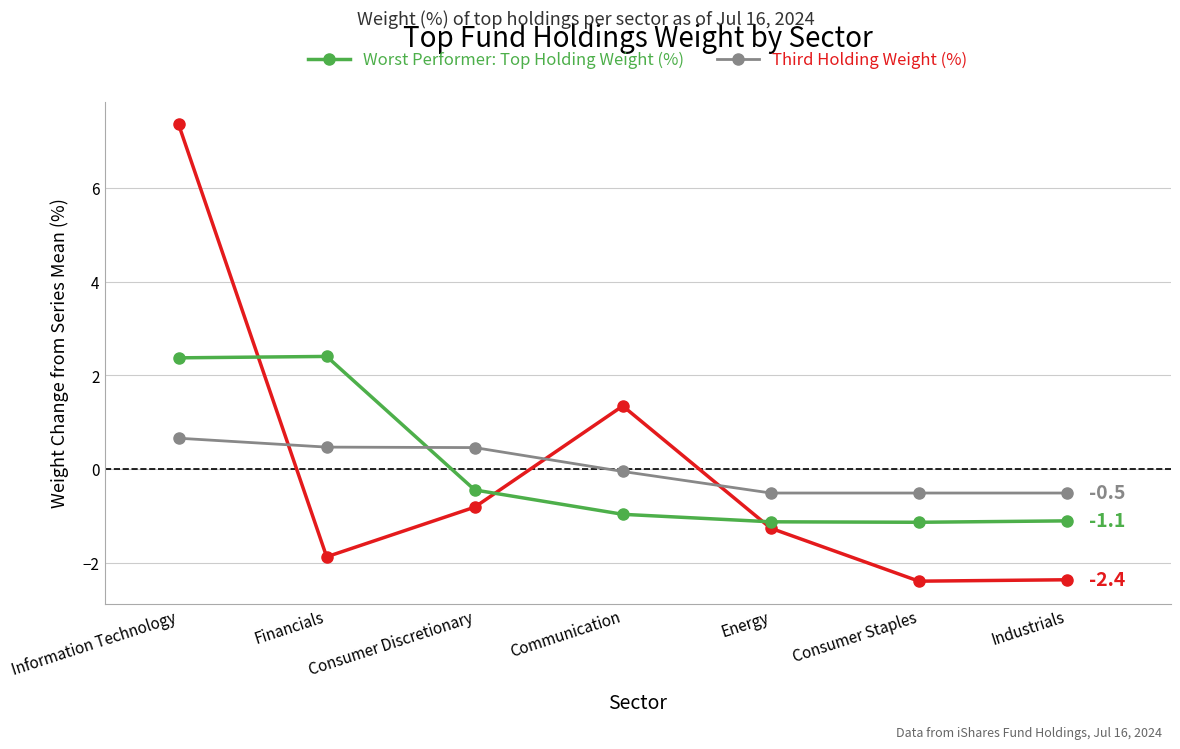

What is the minimum value shown in the chart?

-2.4